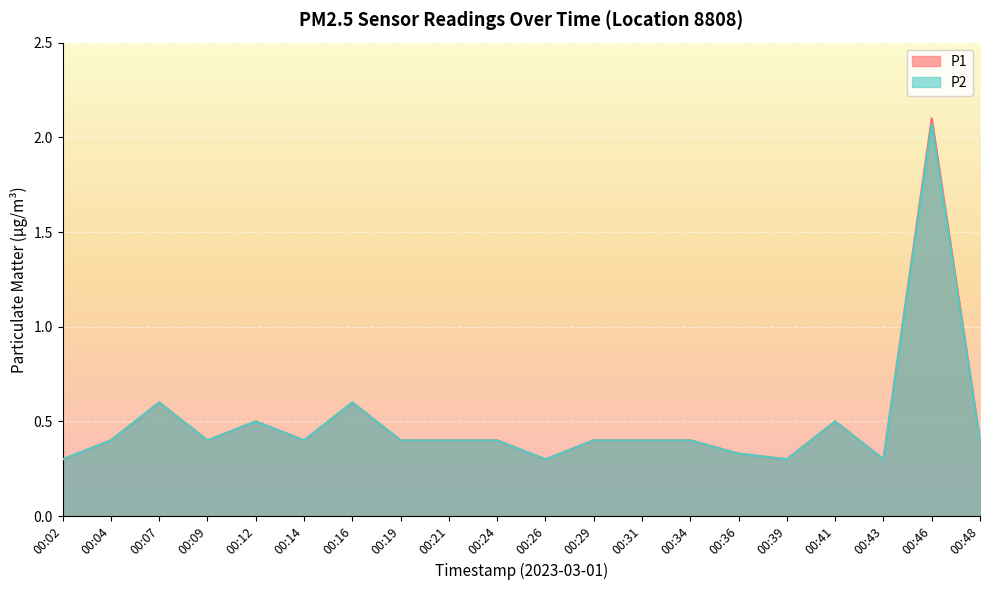

At which category does P1 reach its first local valley?

00:09